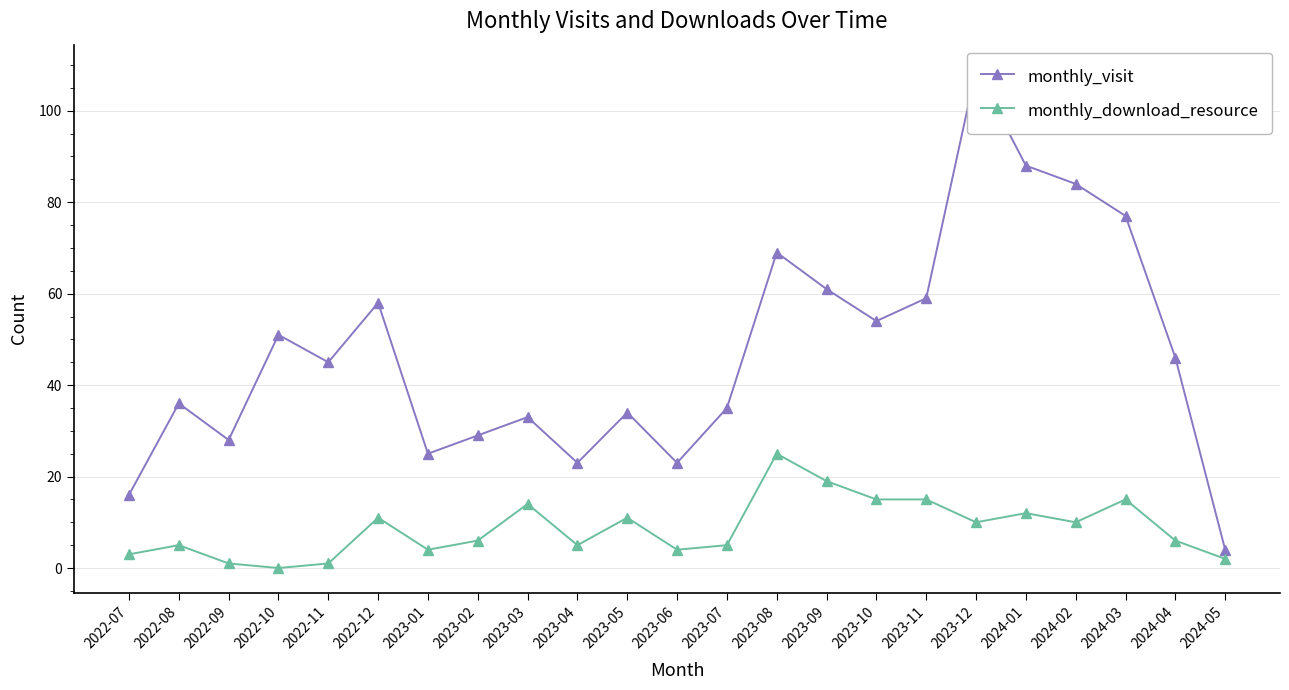

The monthly_visit series shows 51 at 2022-10. True or false?

True